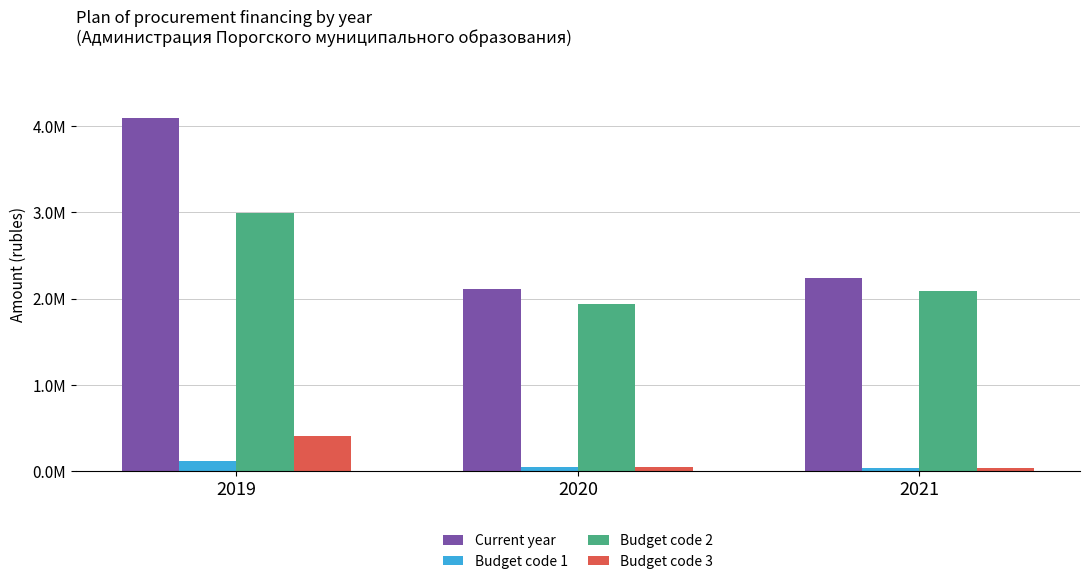

Is the value of Current year at 2020 greater than the value of Budget code 1 at 2021?

Yes